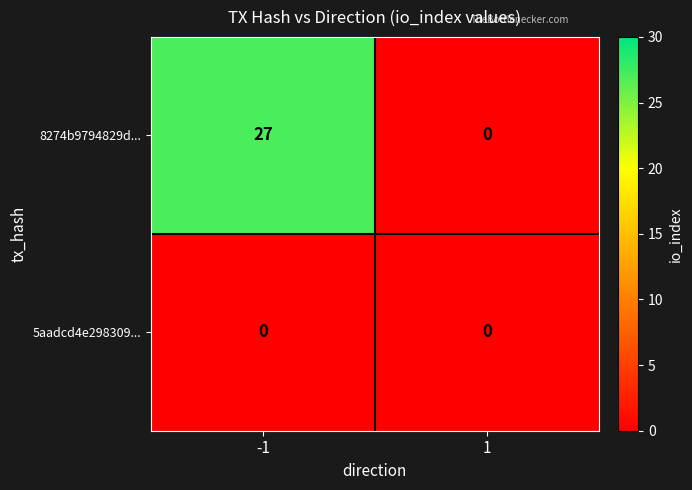

The value of 8274b9794829d... at -1 is 12. True or false?

False